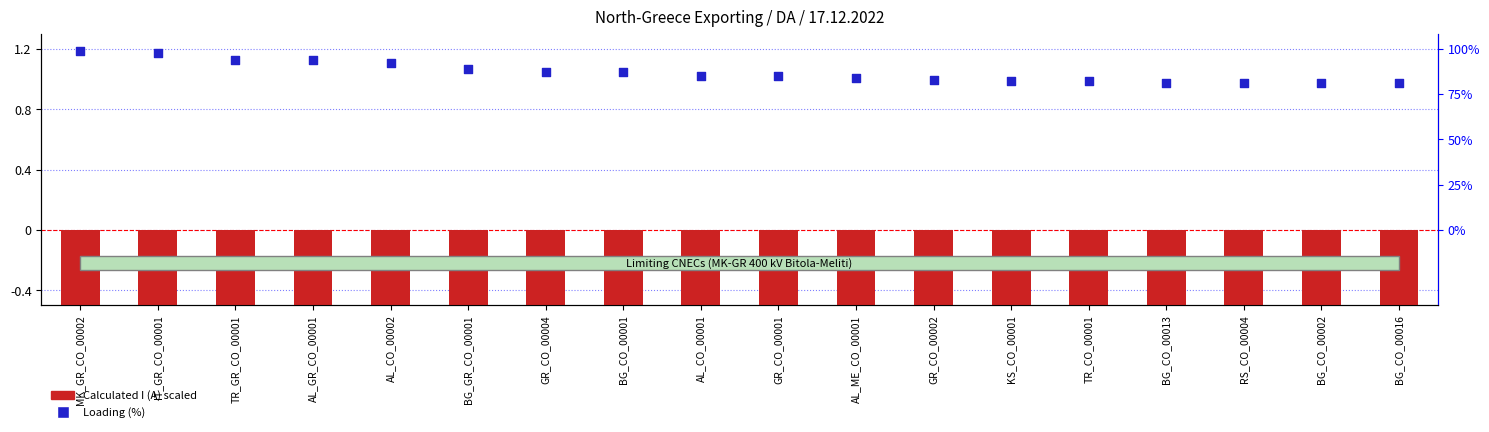

Is the value of Calculated I (A) scaled at BG_CO_00002 greater than the value of Loading (%) at GR_CO_00004?

No